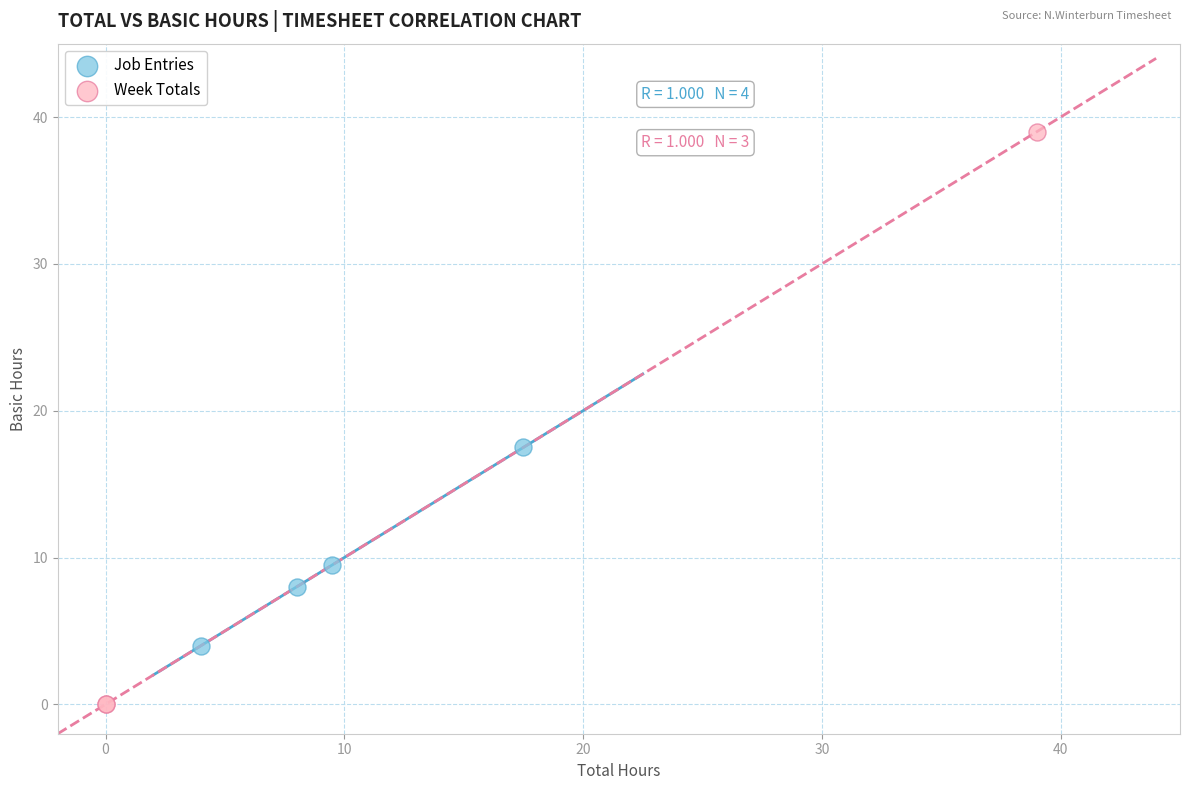

Which series contains the lowest Y value?

Week Totals